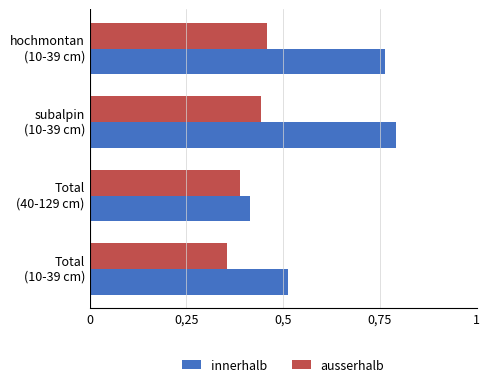

What are all the series names shown in the legend?

innerhalb, ausserhalb